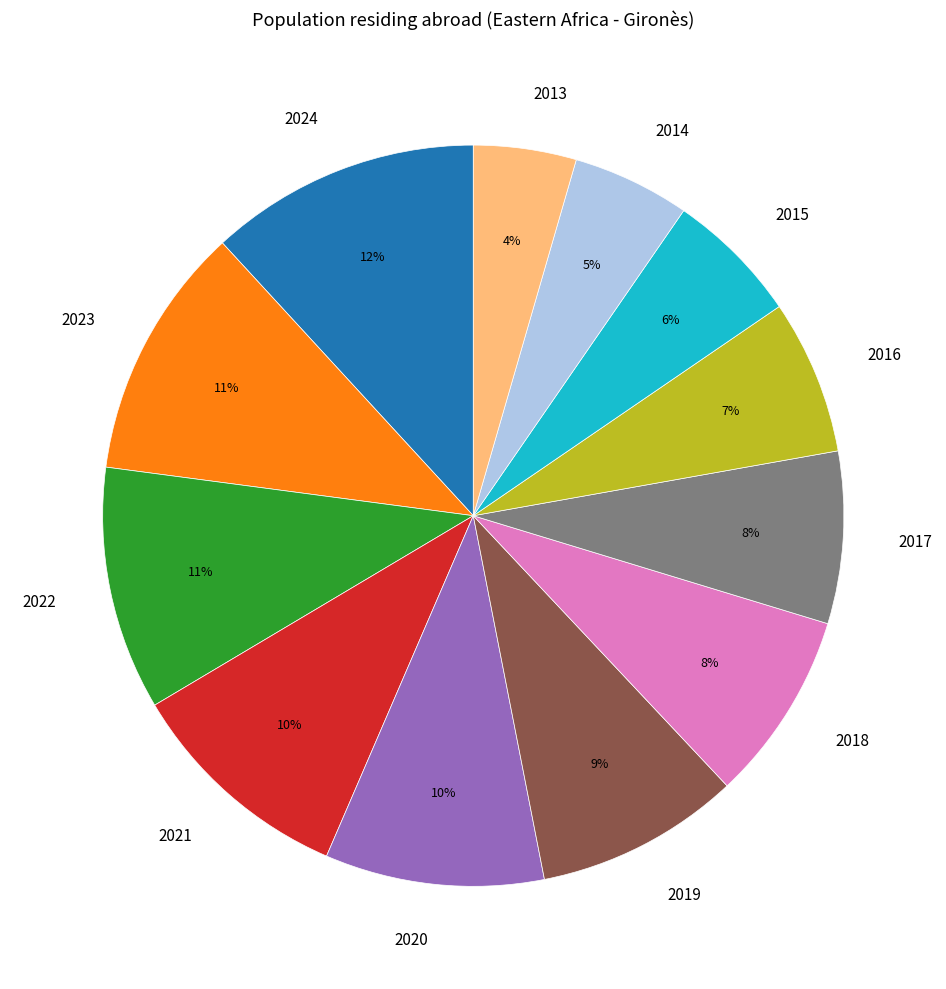

To the nearest percent, what is the average slice percentage?

8%